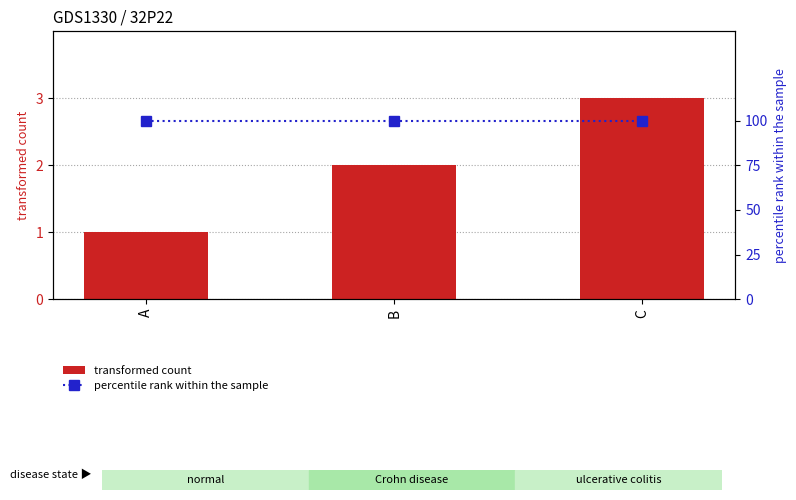

Is the value of percentile rank within the sample at C greater than the value of transformed count at C?

Yes